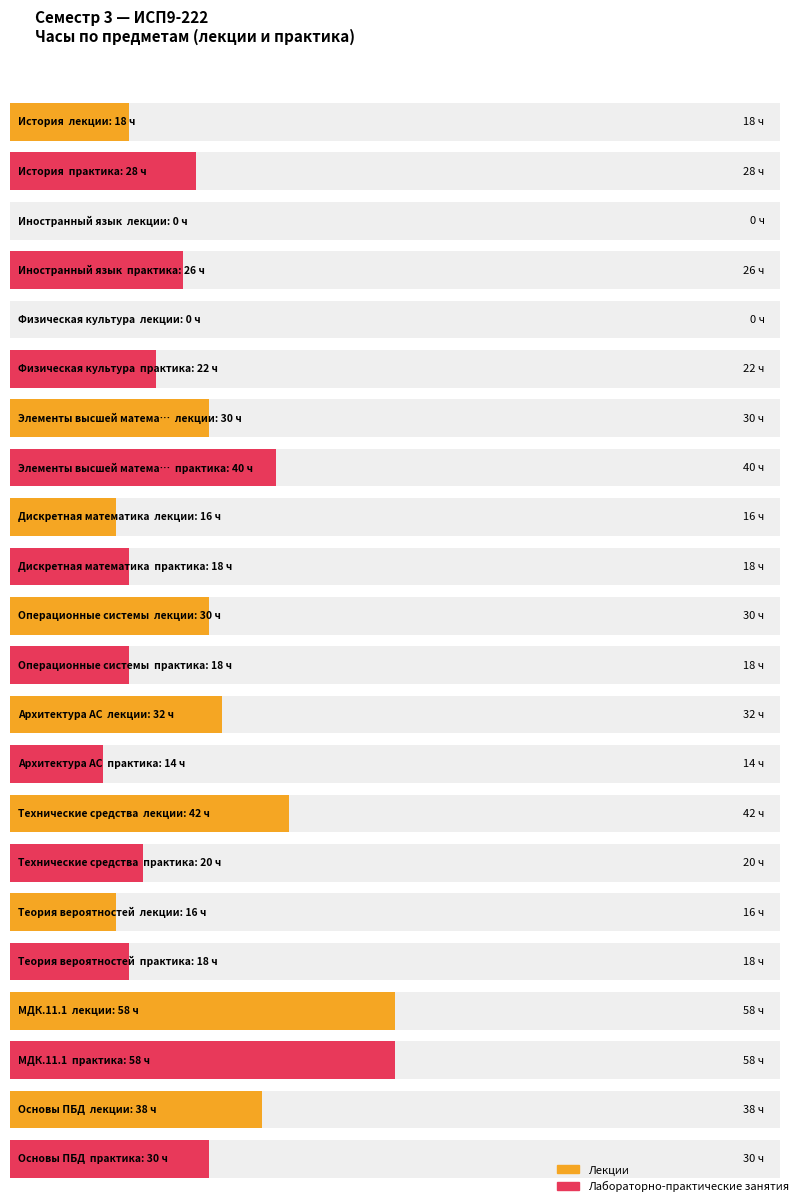

List the series in order of their peak value, highest first.

лекции, Лабораторно-практические занятия